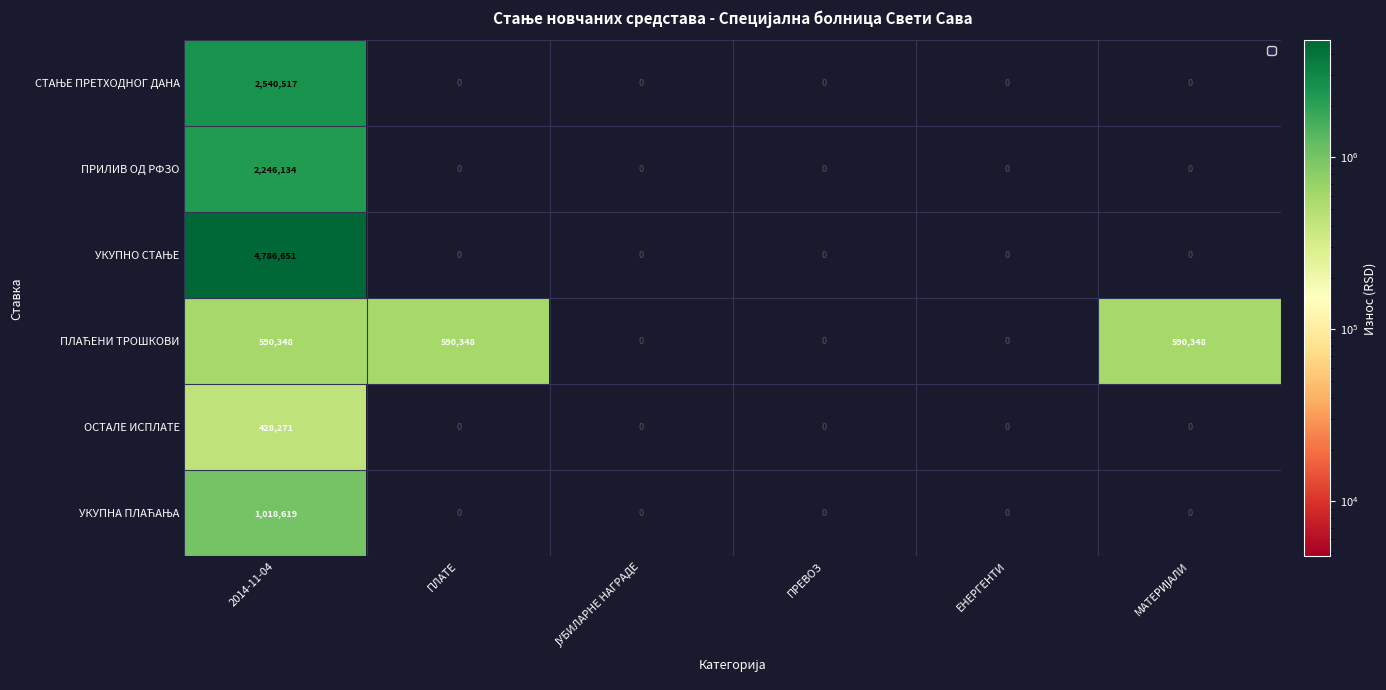

What is the difference between the maximum and minimum values in the ПРИЛИВ ОД РФЗО series?

2246134.5